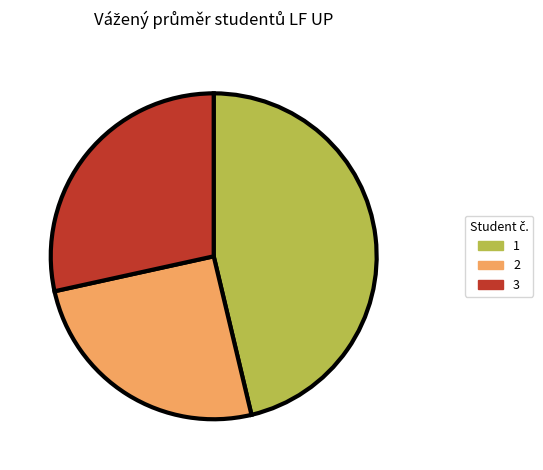

Which category has the biggest portion of the pie?

1